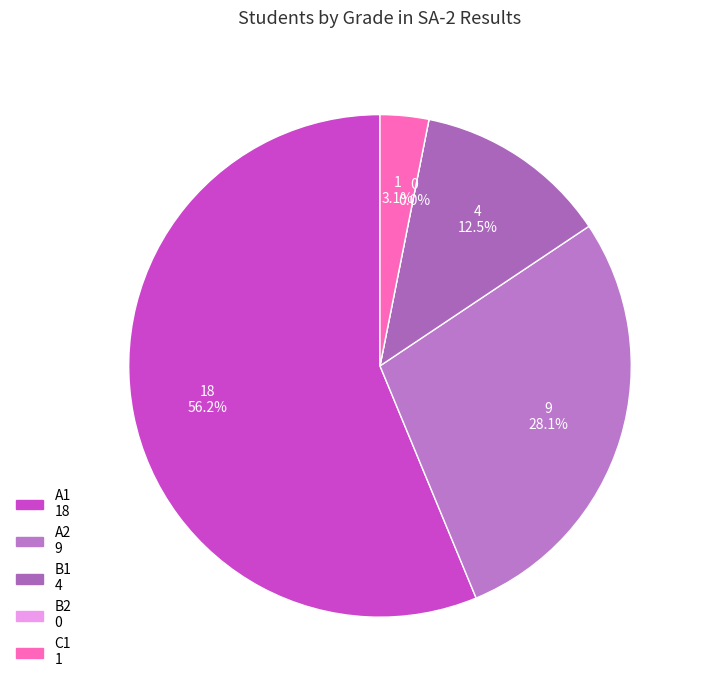

What is the largest slice in the pie chart?

A1